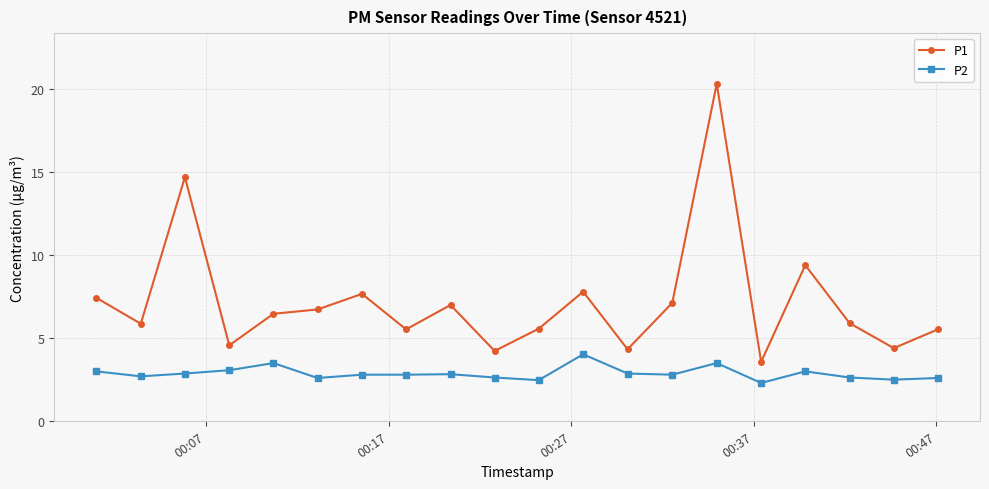

Which series has the largest range (max minus min)?

P1